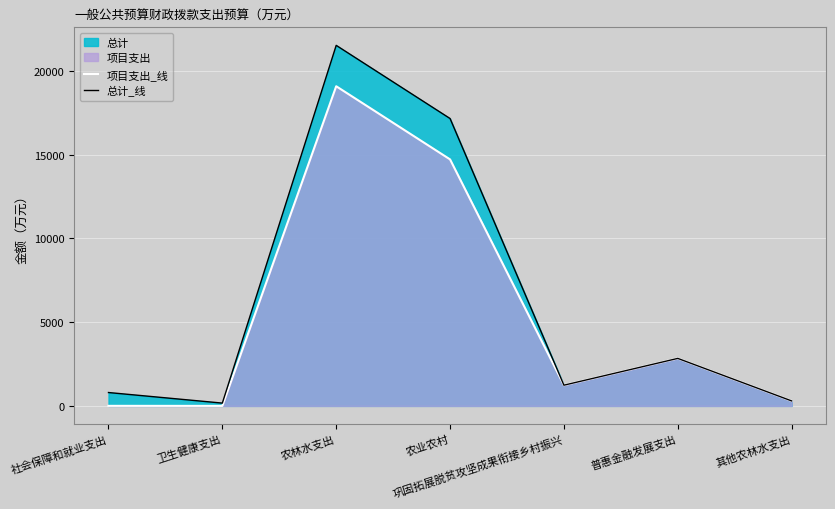

How many interior local valleys does the 总计_线 series have?

2